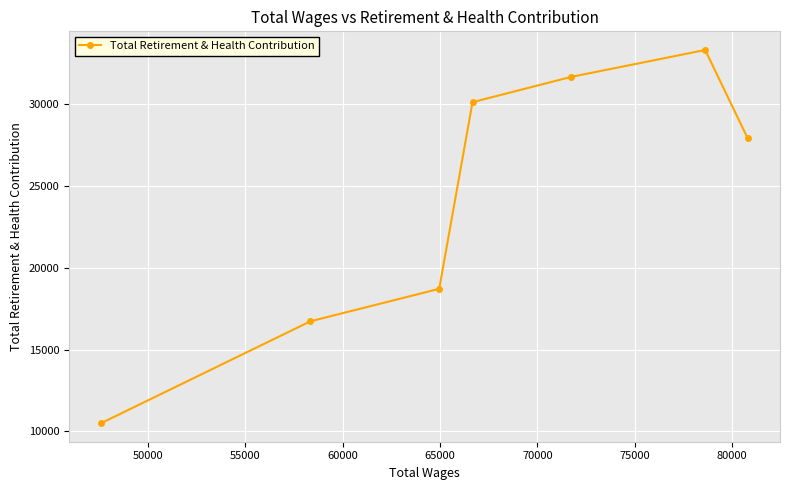

How many lines are shown in the chart?

1